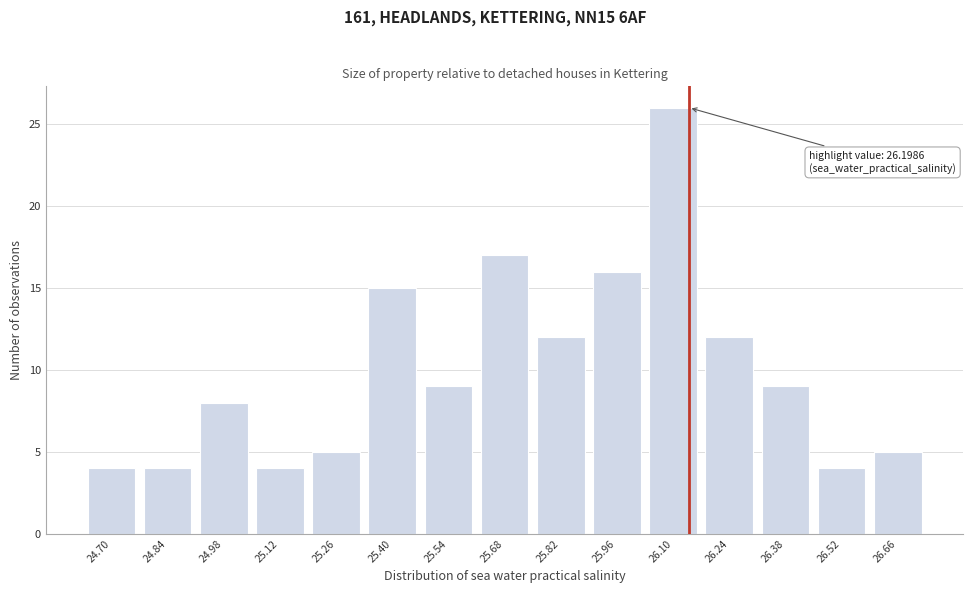

Reading left to right, what are all the values shown in this chart?

4	4	8	4	5	15	9	17	12	16	26	12	9	4	5